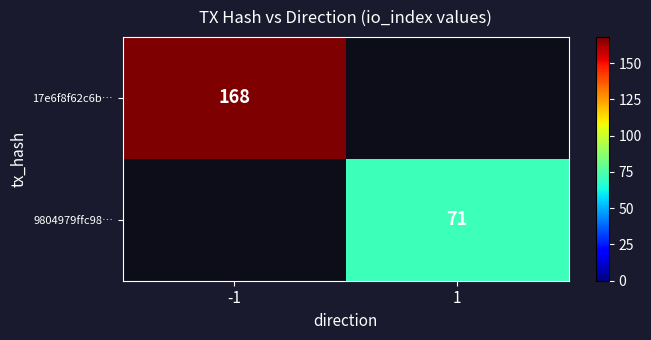

Count the number of data series in this chart.

2